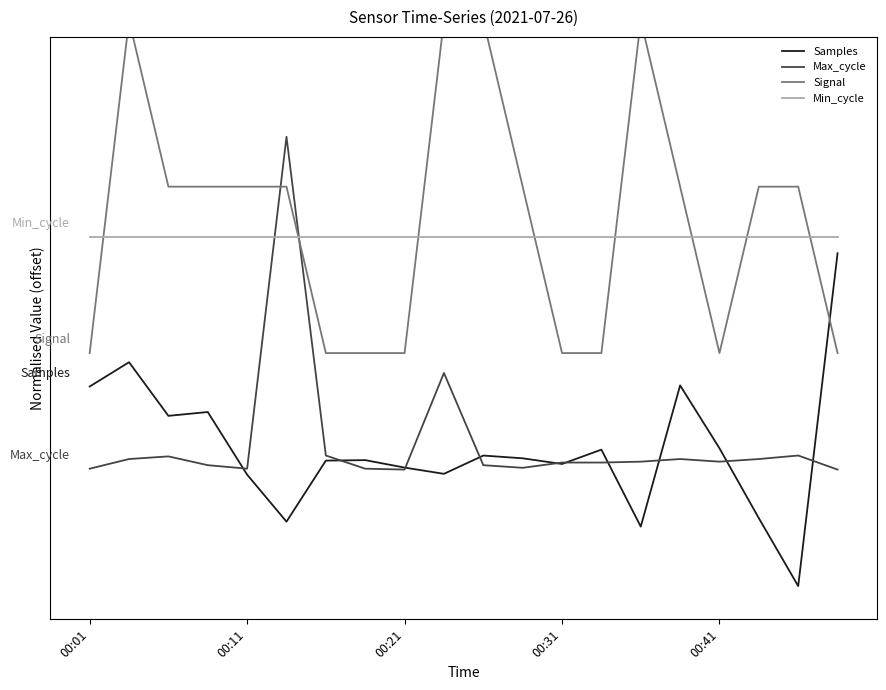

True or false: Min_cycle has a value of 1.1 at 00:41.

True